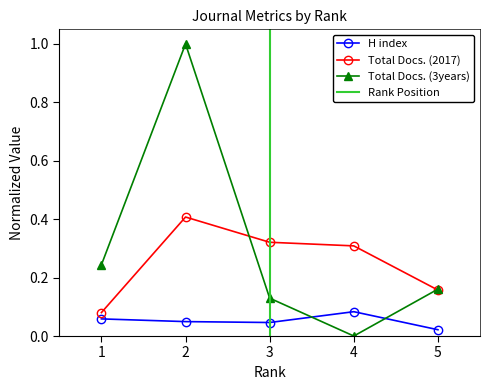

True or false: H index has a value of 0.1 at 1.

False